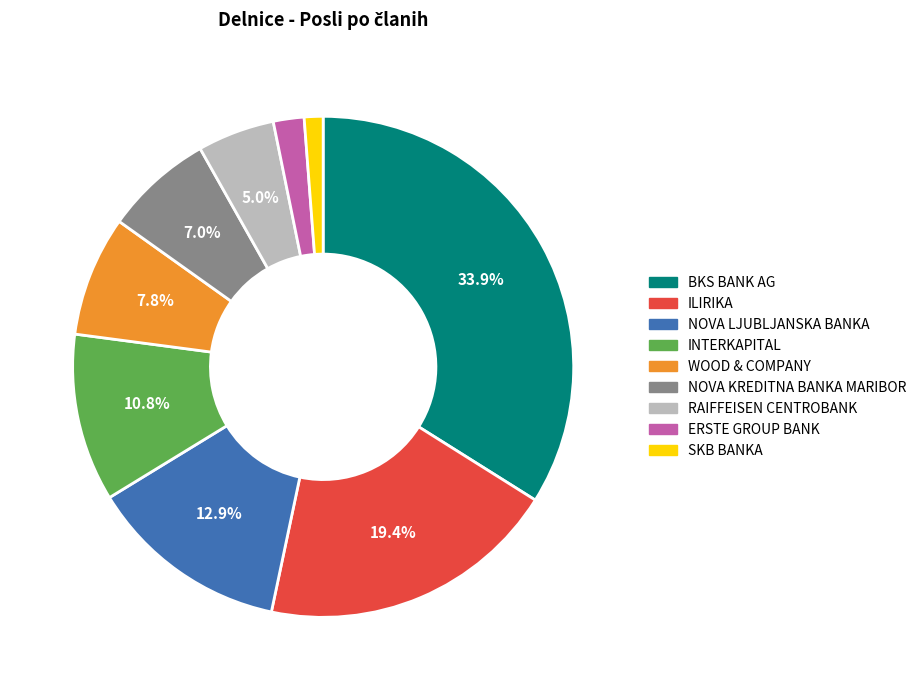

Approximately how many times larger is the value at NOVA LJUBLJANSKA BANKA compared to WOOD & COMPANY?

1.7